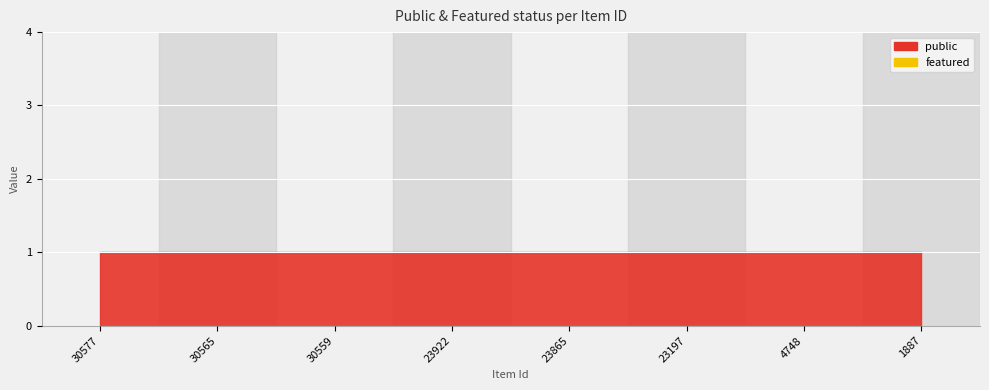

What value does the public series have at 23197?

1